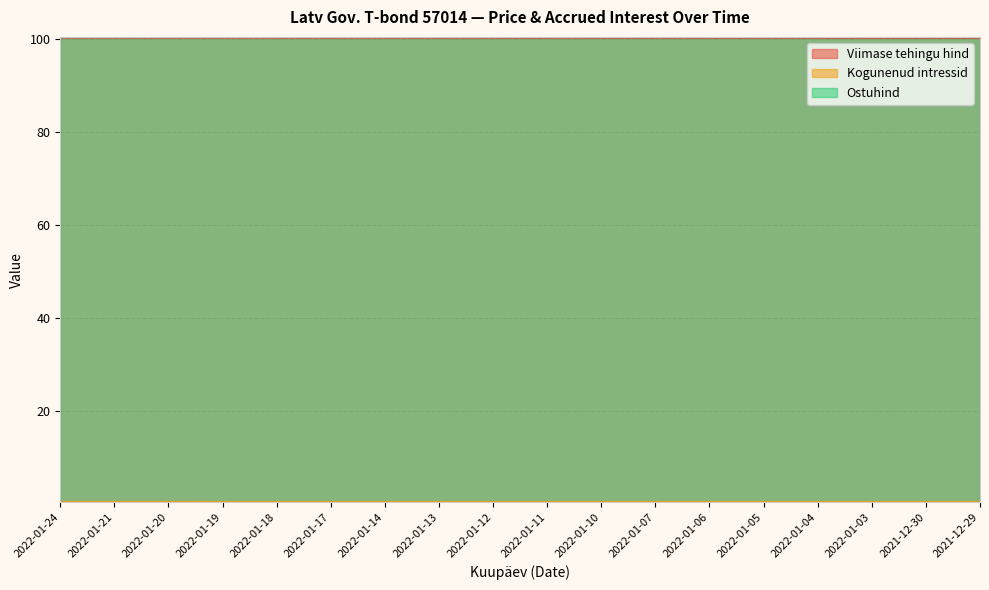

What is the minimum value for Ostuhind?

100.4